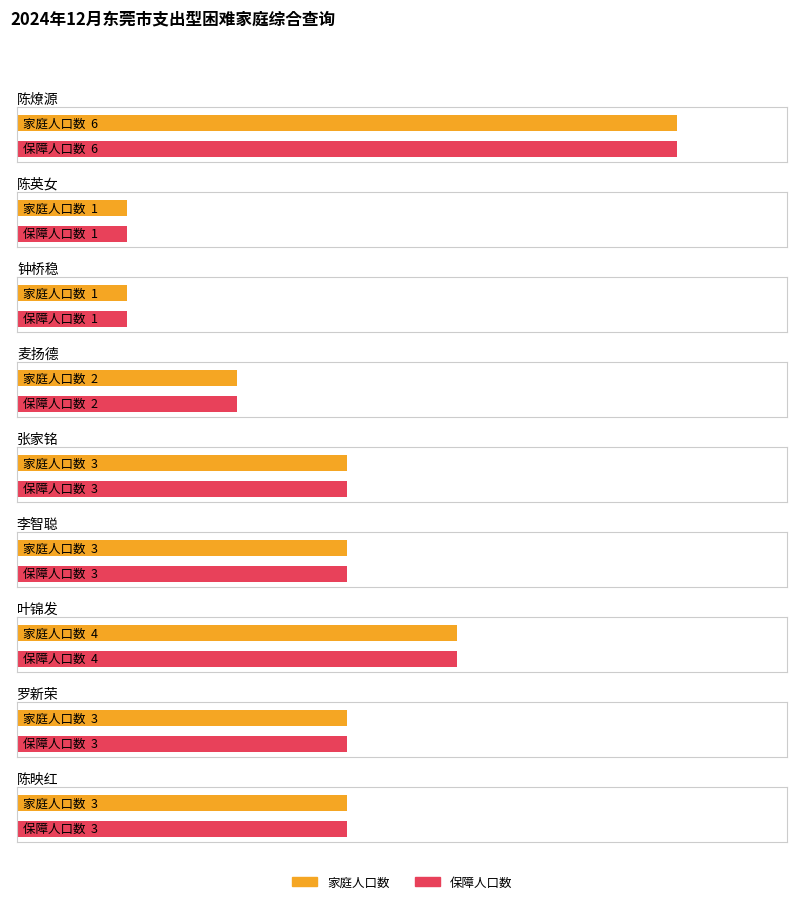

Count the 保障人口数 values in the range 2 to 3.

5